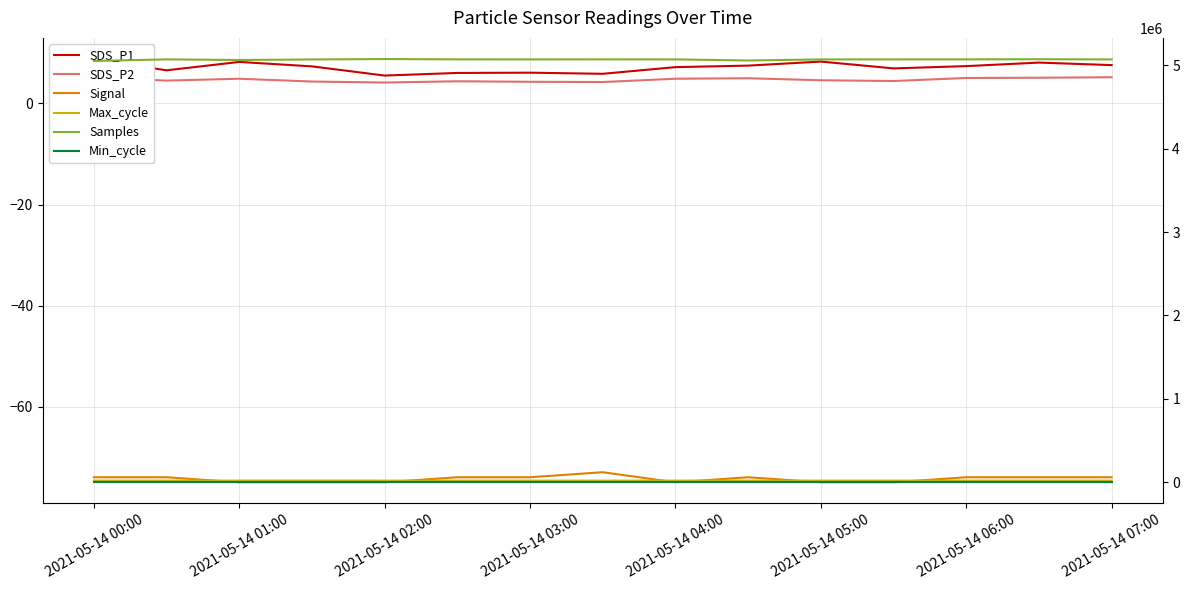

What is the value of the Min_cycle point at the 1st from the left?

28.0